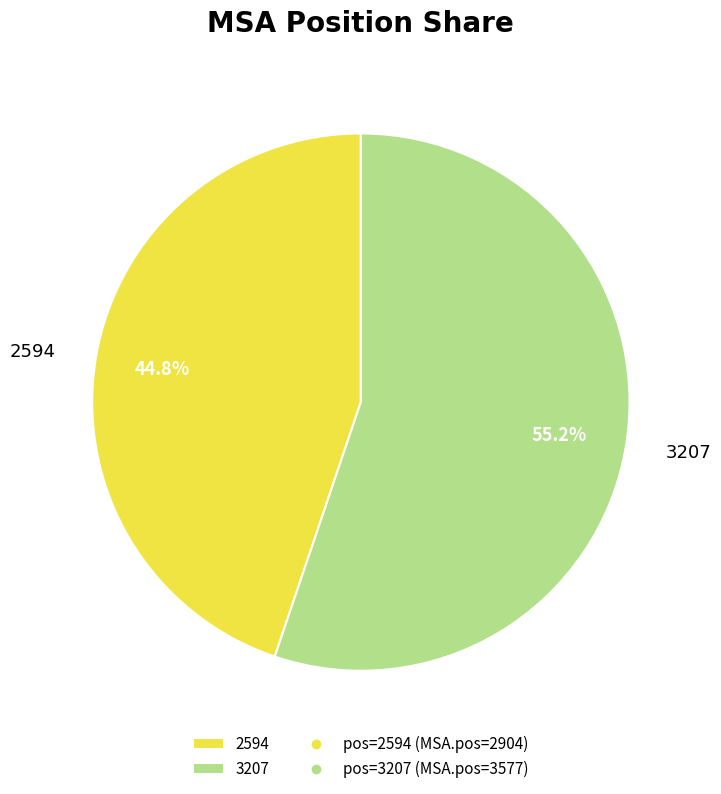

True or false: 3207 accounts for 67% of the total.

False